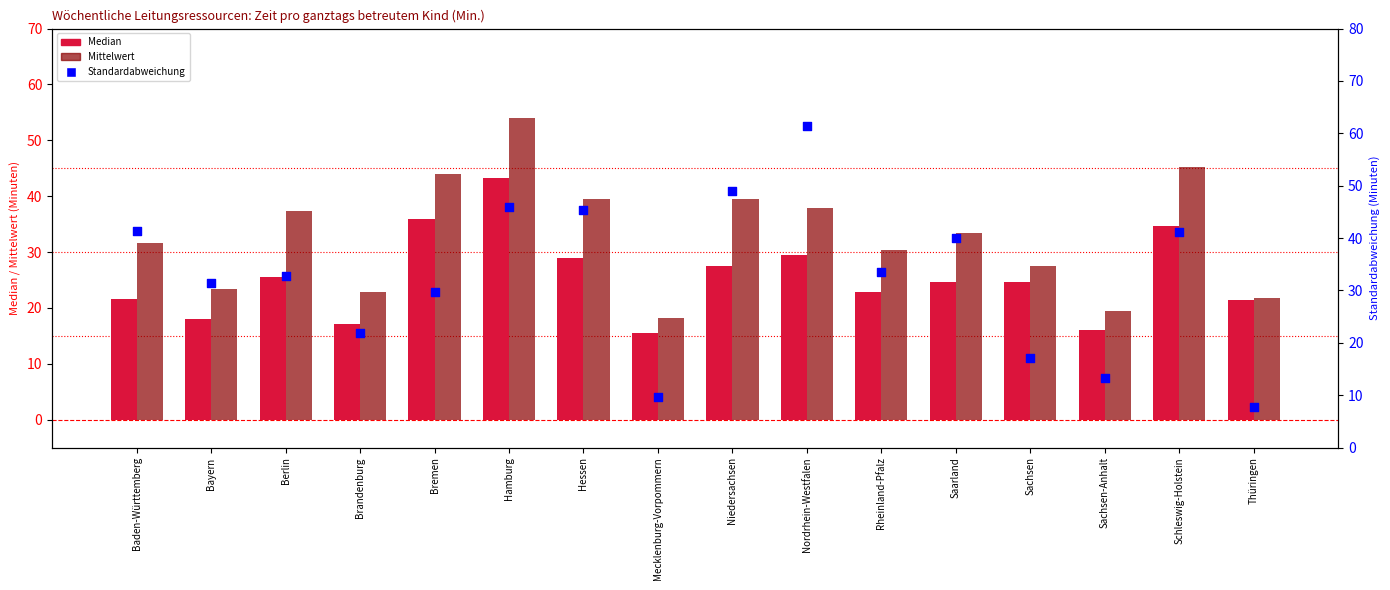

What are all the series names shown in the legend?

Median, Mittelwert, Standardabweichung